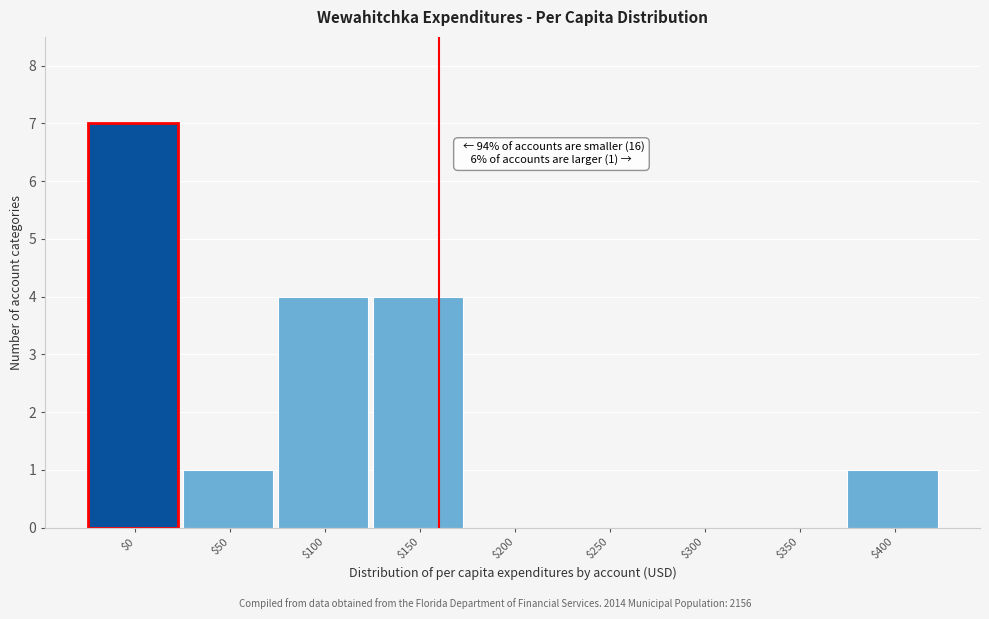

The value at $0 is 5. True or false?

False